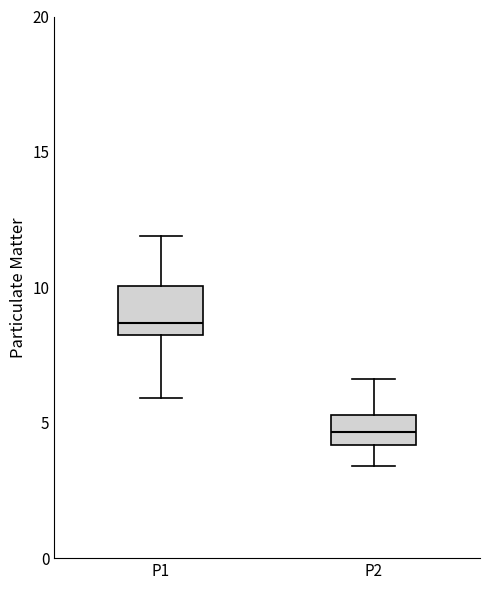

Which box has the highest median line?

P1